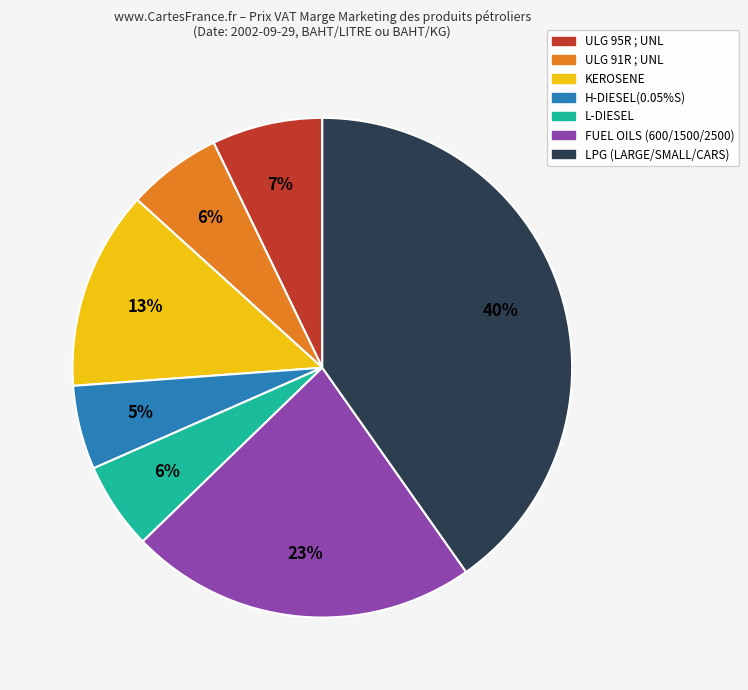

Is there a majority slice in this chart?

No